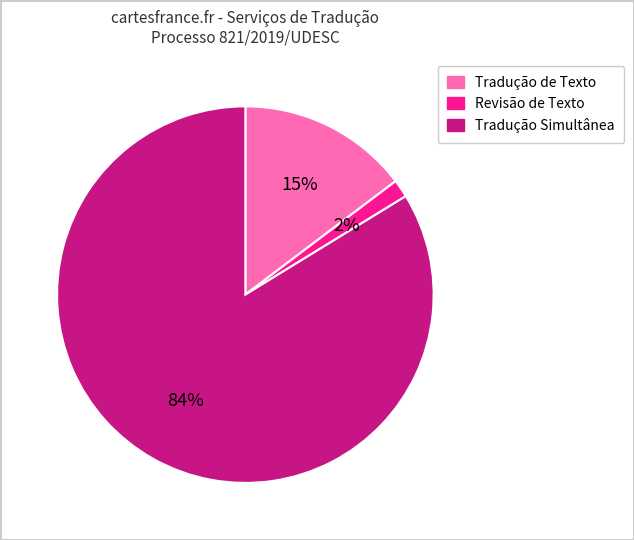

Rank the categories by value from lowest to highest.

Revisão de Texto, Tradução de Texto, Tradução Simultânea